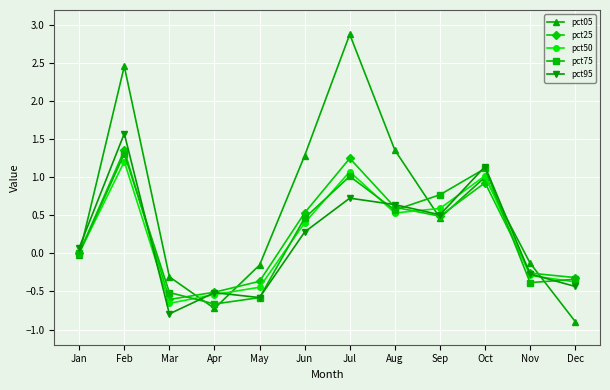

The pct25 series shows 1.2 at Jul. True or false?

True